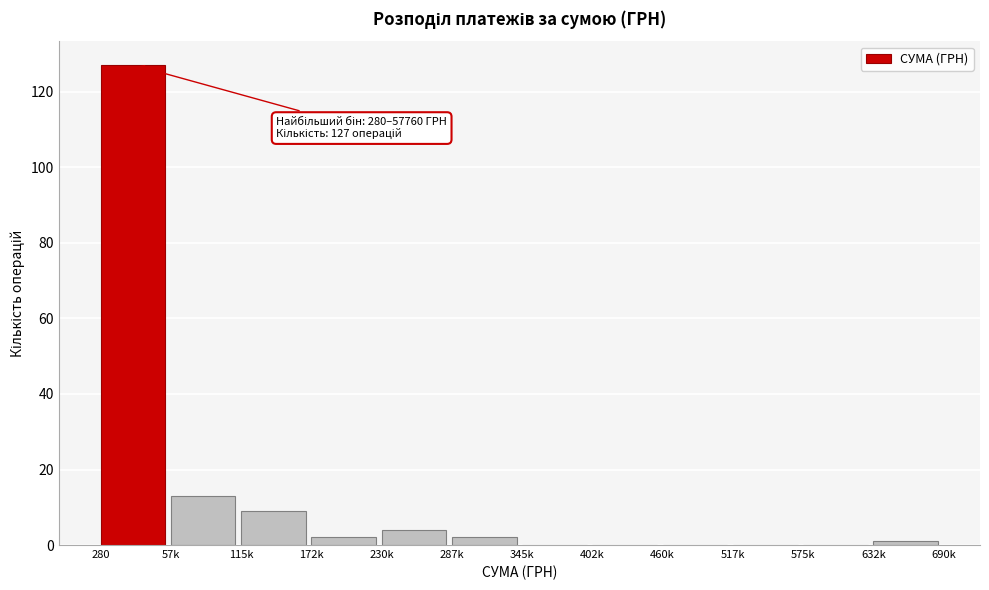

Reading left to right, transcribe all the data shown in this chart.

280=127	57k=13	115k=9	172k=2	230k=4	287k=2	345k=0	402k=0	460k=0	517k=0	575k=0	632k=1